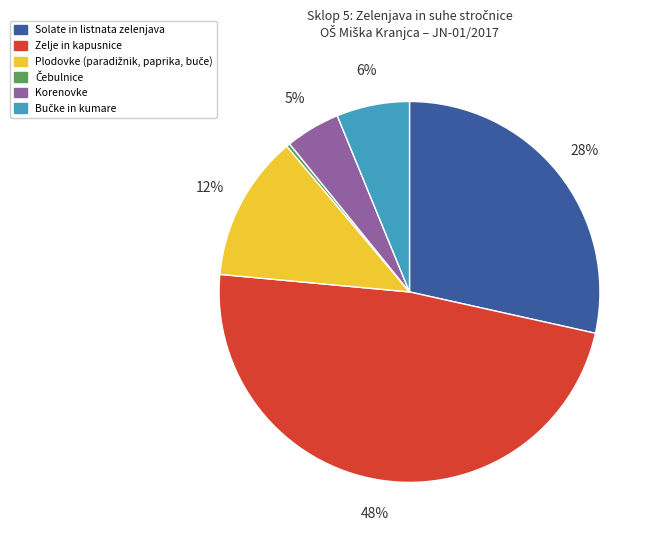

Is it true that Korenovke is 16% of the pie?

False